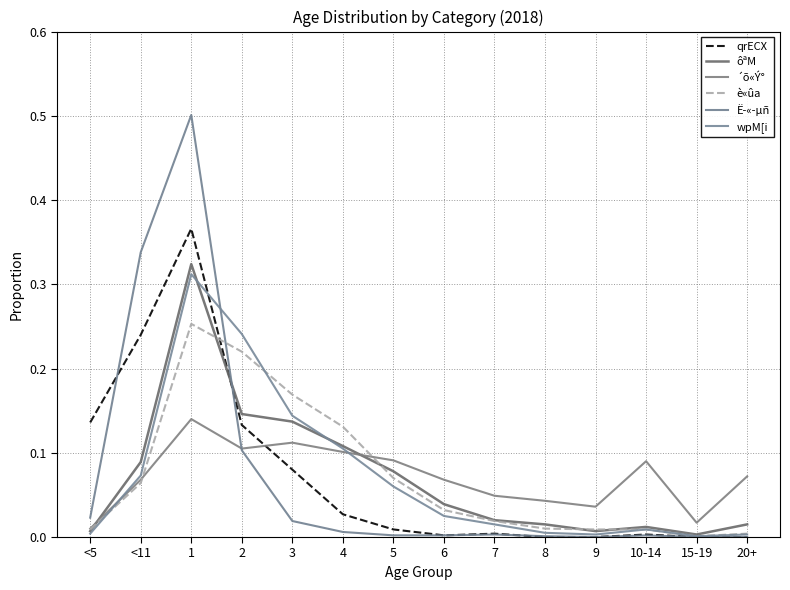

What is the difference between the Ë­«­µñ values at 1 and 8?

0.5